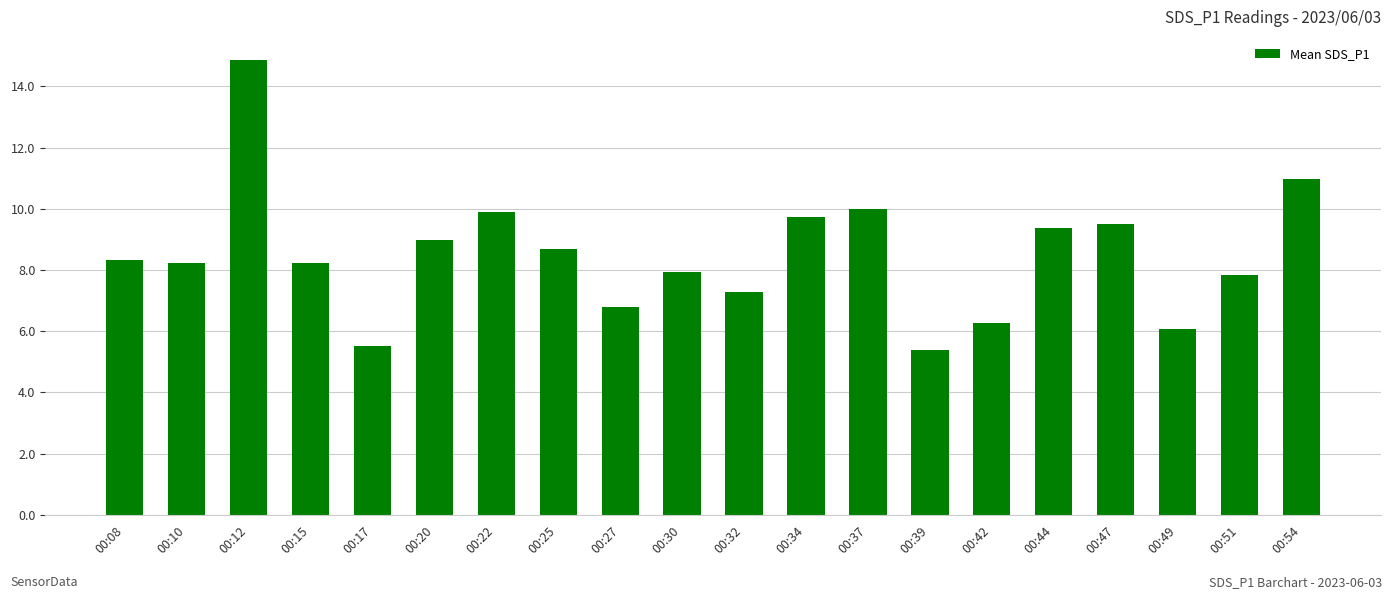

What is the ratio of the value at 00:17 to the value at 00:15?

0.7